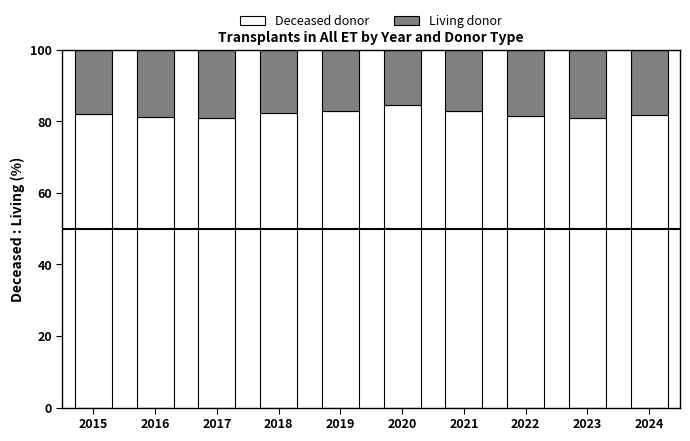

What is the approximate value of Deceased donor at 2015?

82.1